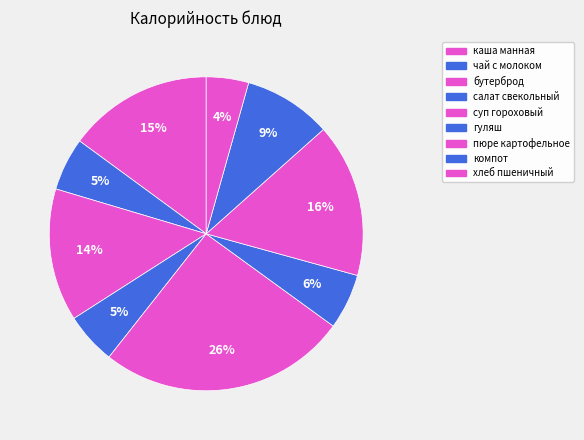

How many segments does this pie chart have?

9